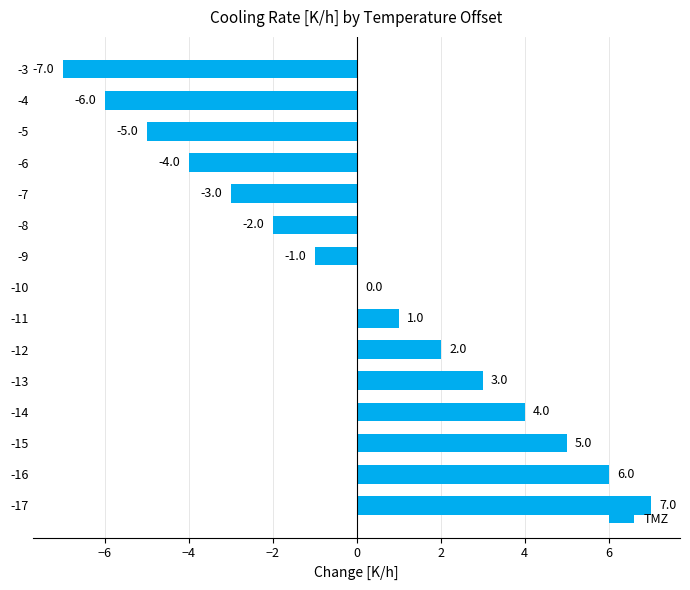

Between -8 and -16, which is larger?

-16